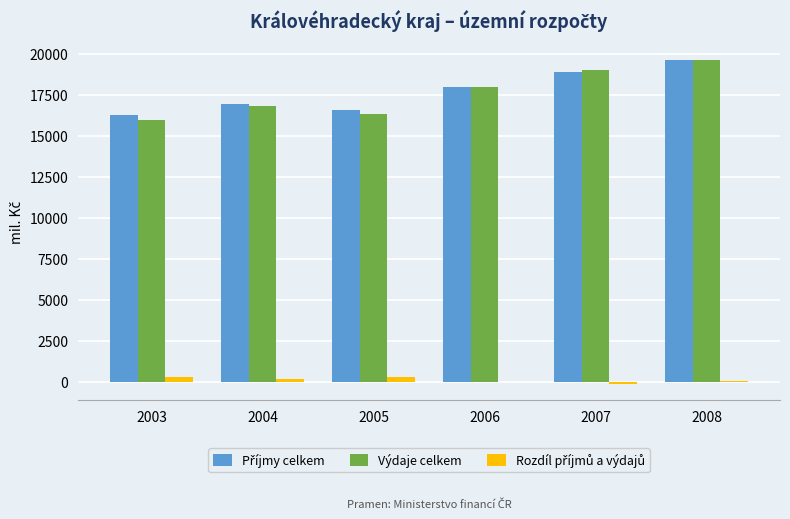

What is the sum of the Výdaje celkem values at 2006 and 2008?

37575.4